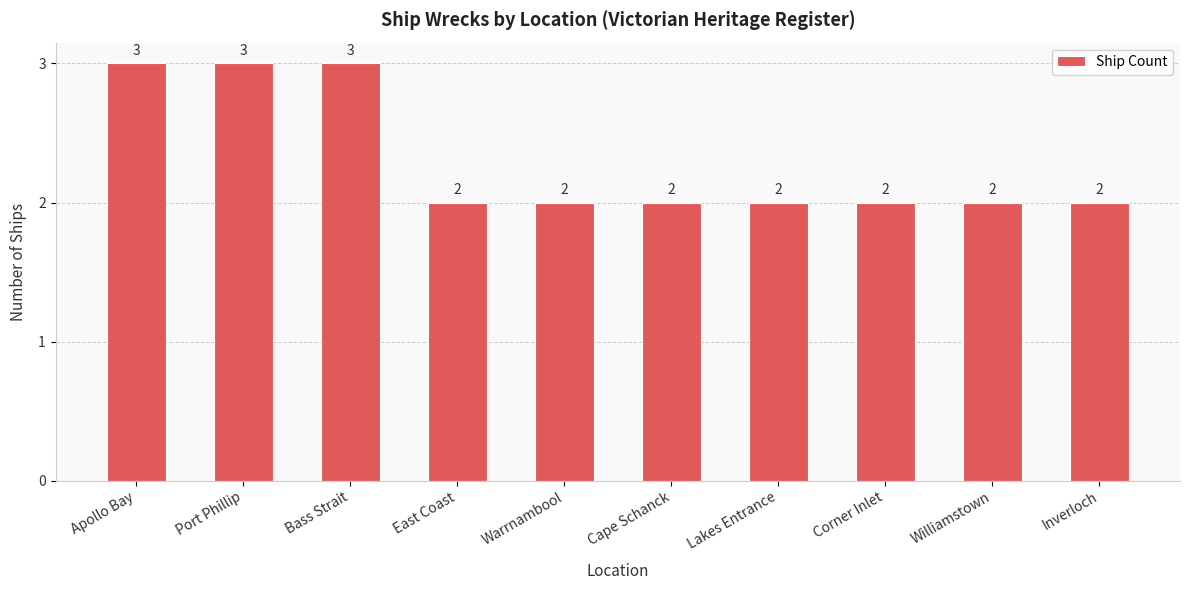

What is the value of the 1st bar from the left?

3